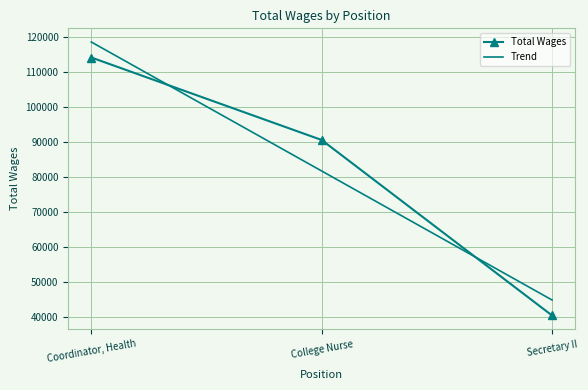

What is the difference between the maximum and minimum values in the Total Wages series?

73712.0